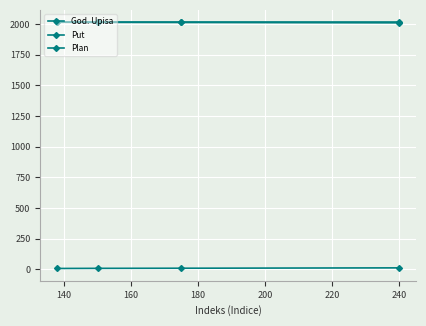

True or false: Plan has more than 1 points higher than both neighbors.

False